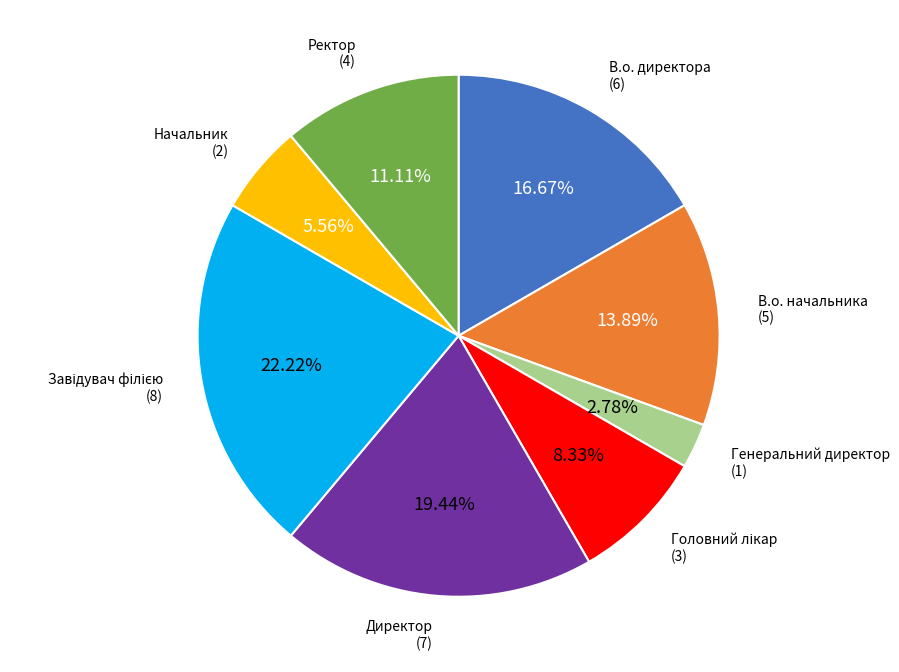

Is there a majority slice in this chart?

No